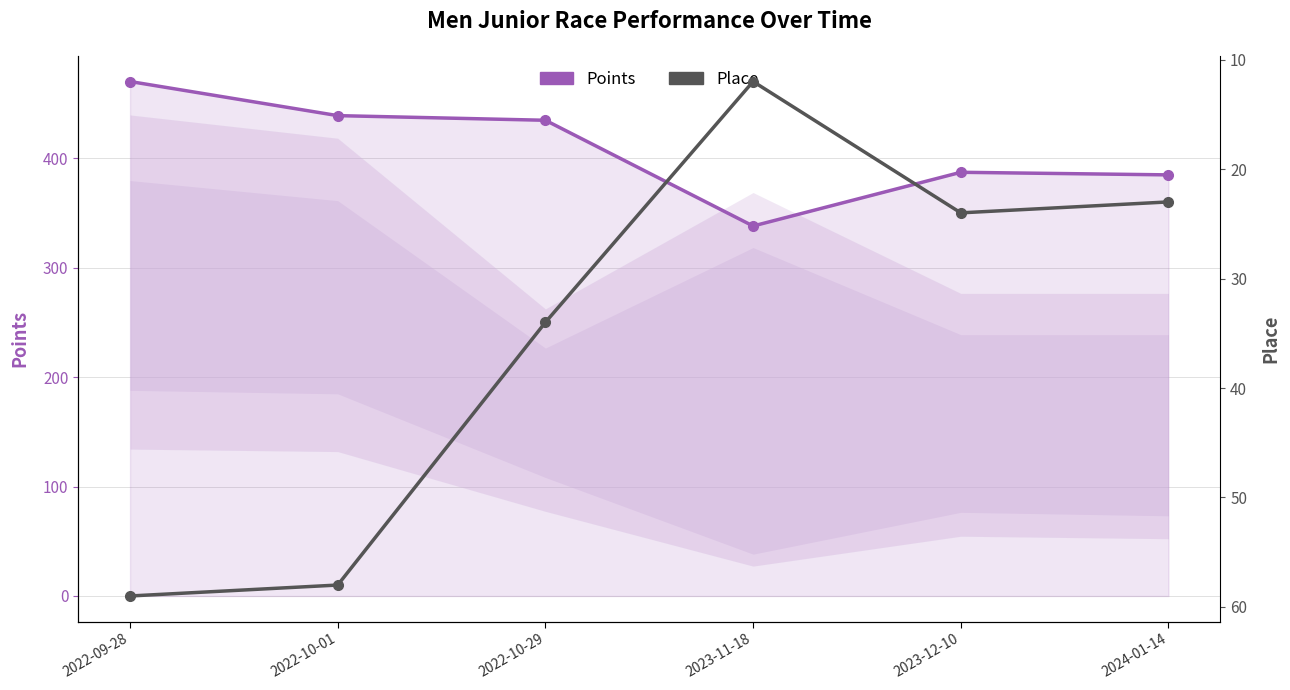

What is the smallest value displayed?

12.0